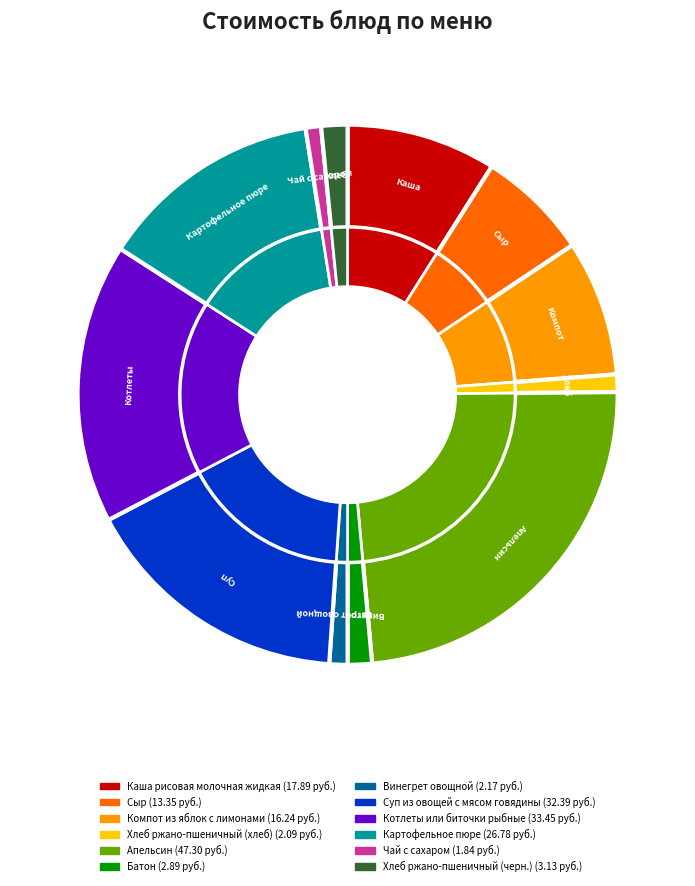

What is the change in value from Суп из овощей с мясом говядины to Хлеб ржано-пшеничный (черн.)?

-29.3